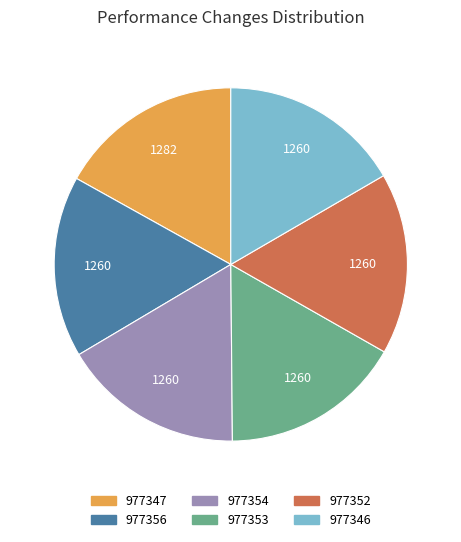

What is the ratio of the value at 977352 to the value at 977356?

1.0